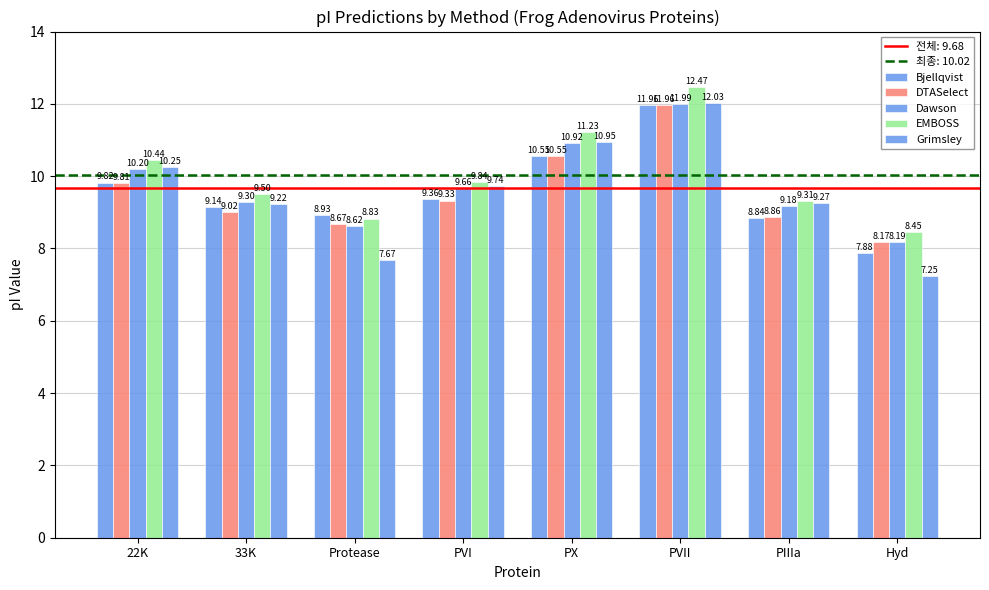

How many groups of bars are there?

8